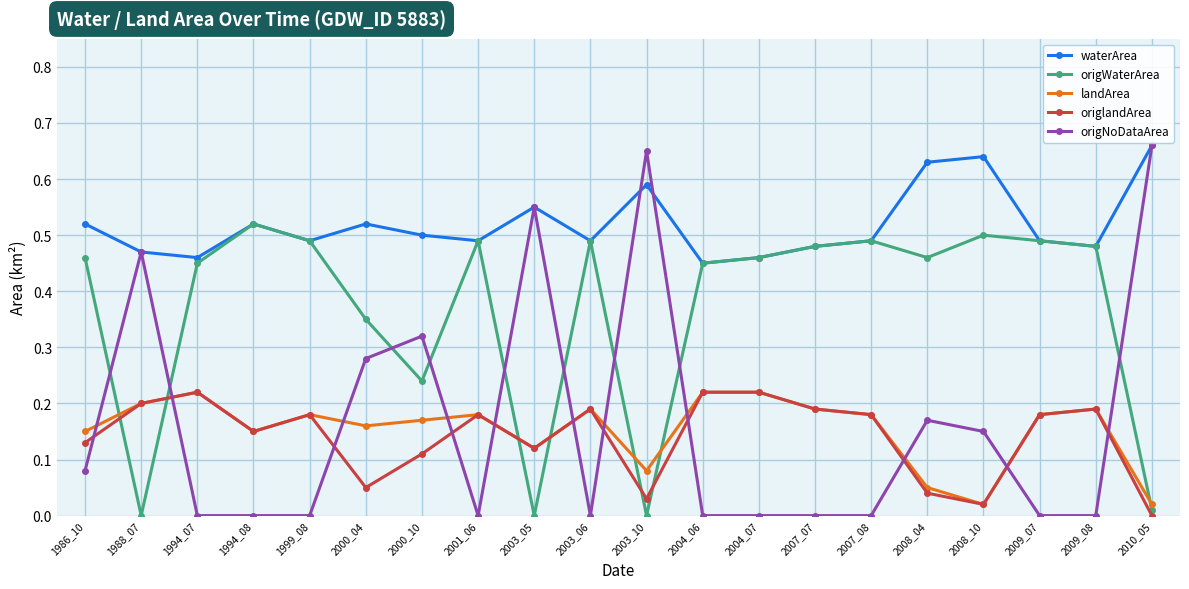

Between 2003_10 and 2008_04, which series saw the biggest shift?

origNoDataArea